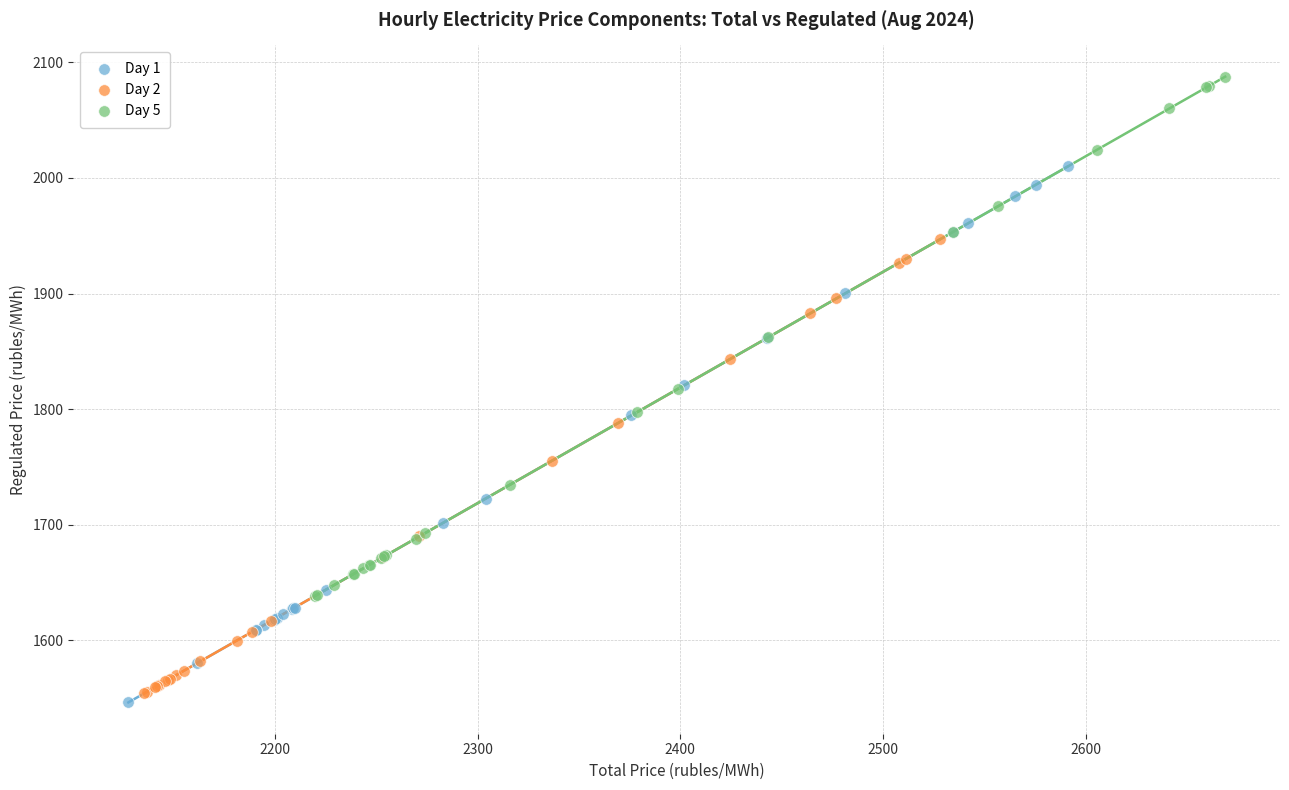

Which series reaches the maximum Y coordinate?

Day 5